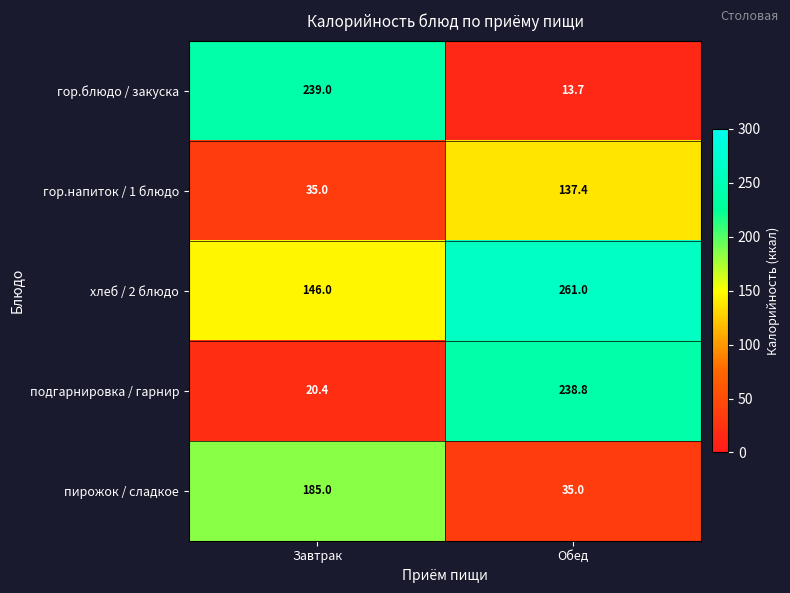

At how many categories does at least one series exceed 132?

2